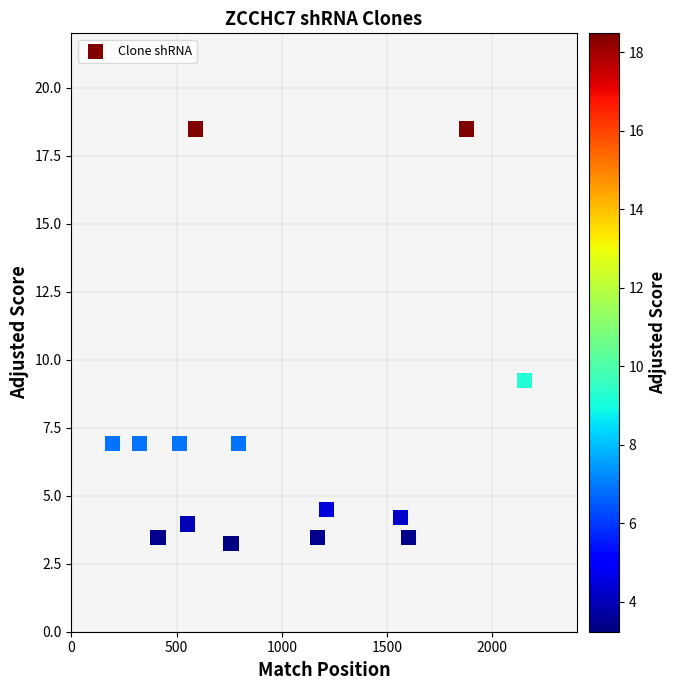

What Y value in the scatter plot is closest to 10?

9.2